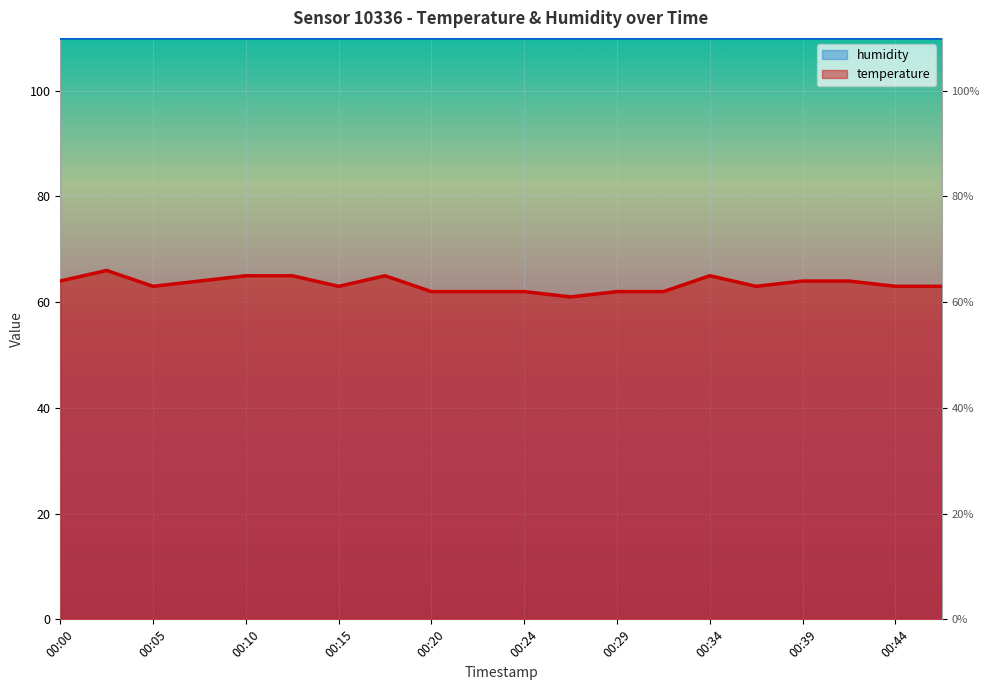

Rank the categories by value from highest to lowest.

00:02, 00:10, 00:12, 00:17, 00:34, 00:00, 00:07, 00:39, 00:42, 00:05, 00:15, 00:37, 00:44, 00:46, 00:20, 00:22, 00:24, 00:29, 00:32, 00:27